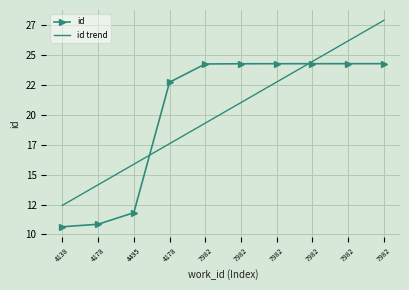

What are all the series names shown in the legend?

id, id trend